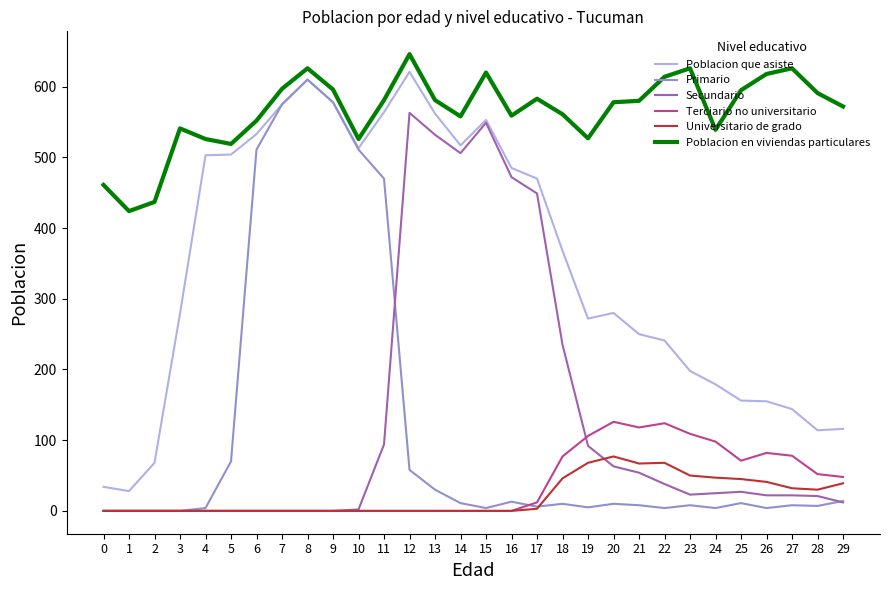

Which series changed the most between 1 and 27?

Poblacion en viviendas particulares